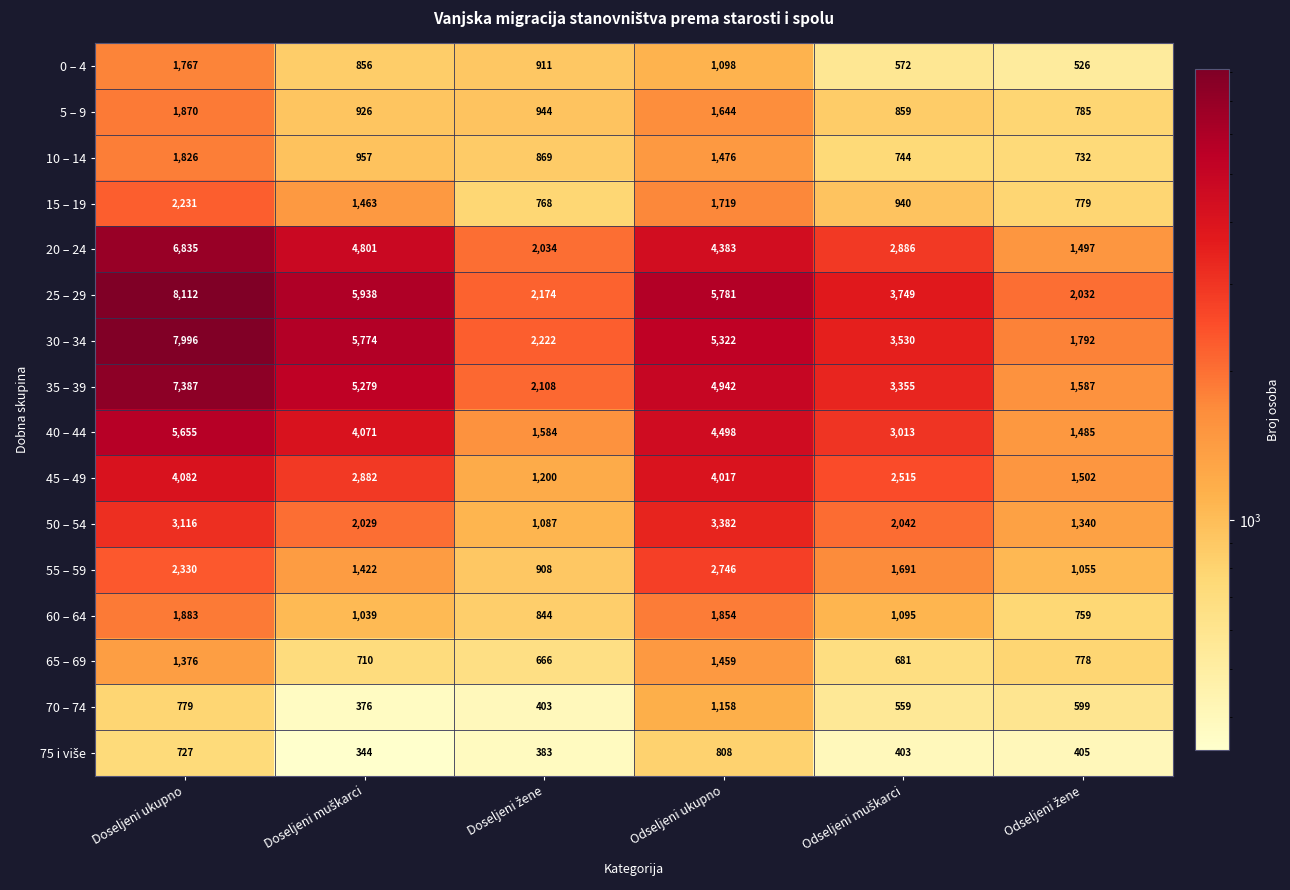

What is the maximum value shown in the chart?

8112